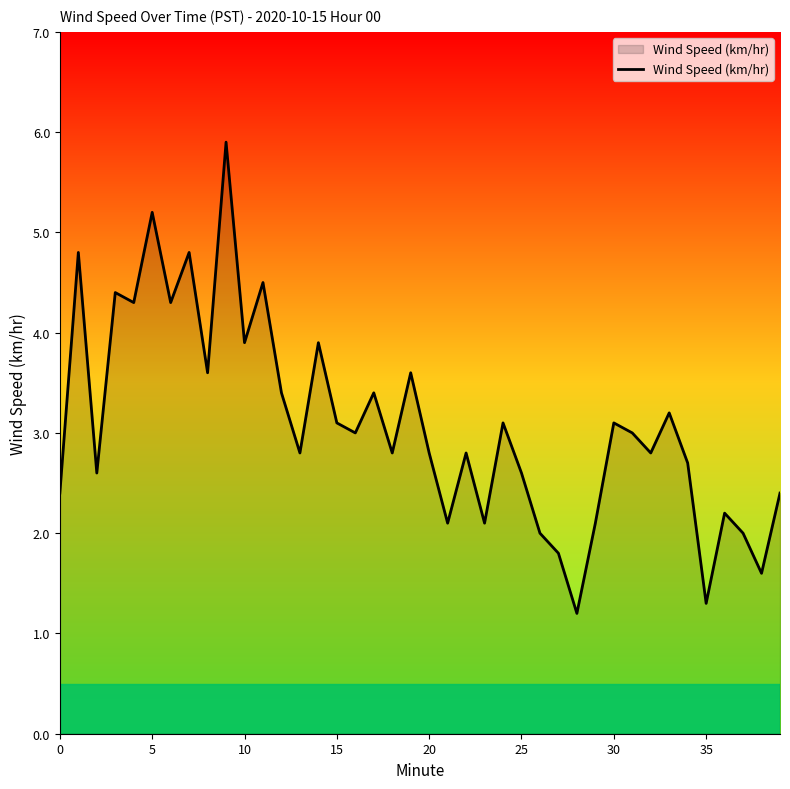

Reading left to right, extract all data points from this chart.

2.4	4.8	2.6	4.4	4.3	5.2	4.3	4.8	3.6	5.9	3.9	4.5	3.4	2.8	3.9	3.1	3.0	3.4	2.8	3.6	2.8	2.1	2.8	2.1	3.1	2.6	2.0	1.8	1.2	2.1	3.1	3.0	2.8	3.2	2.7	1.3	2.2	2.0	1.6	2.4